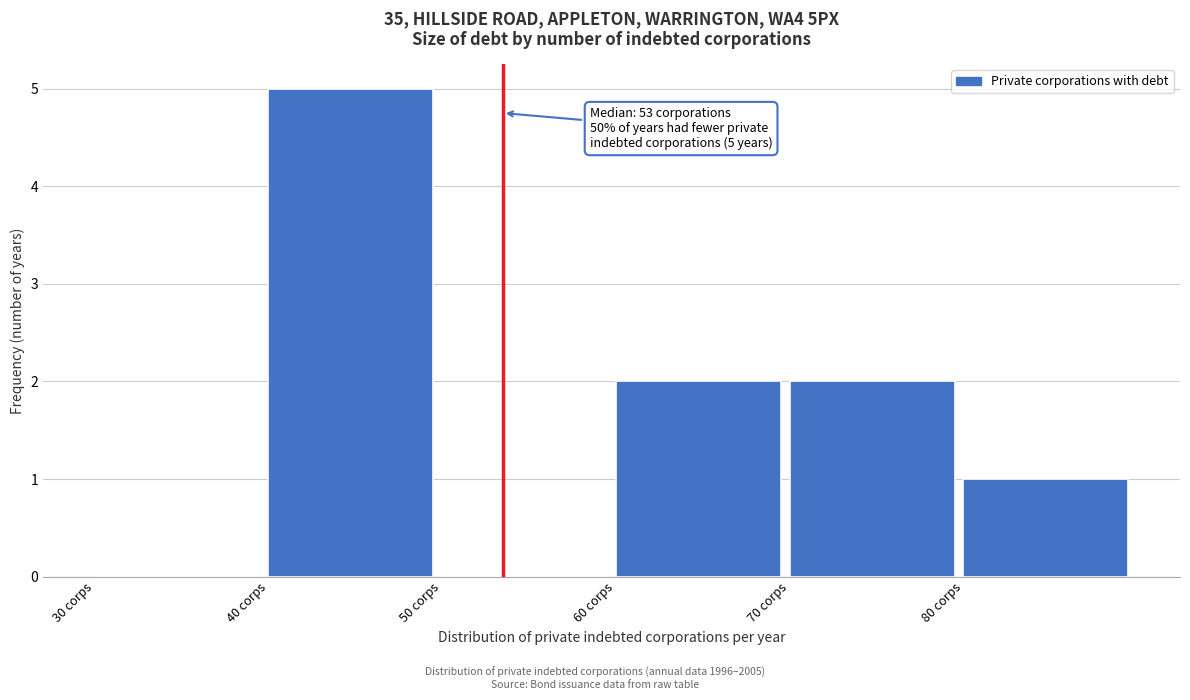

Over which range of the x-axis is the bar tallest?

40 to 50